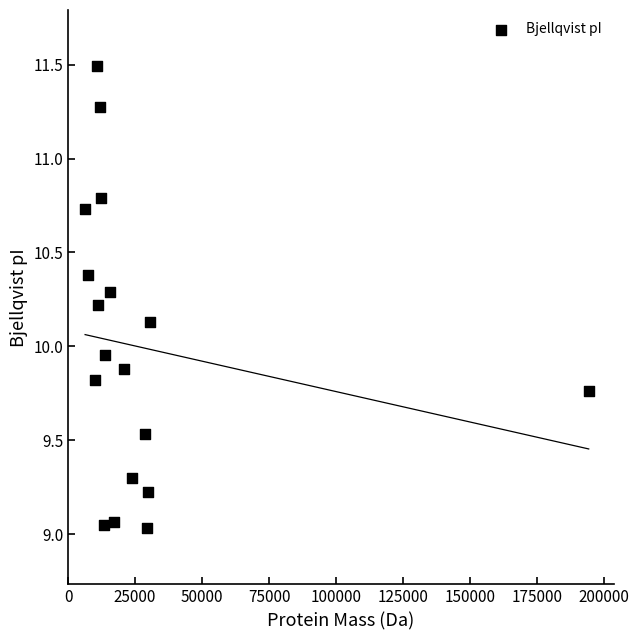

What is the range of Y values (max minus min)?

2.5